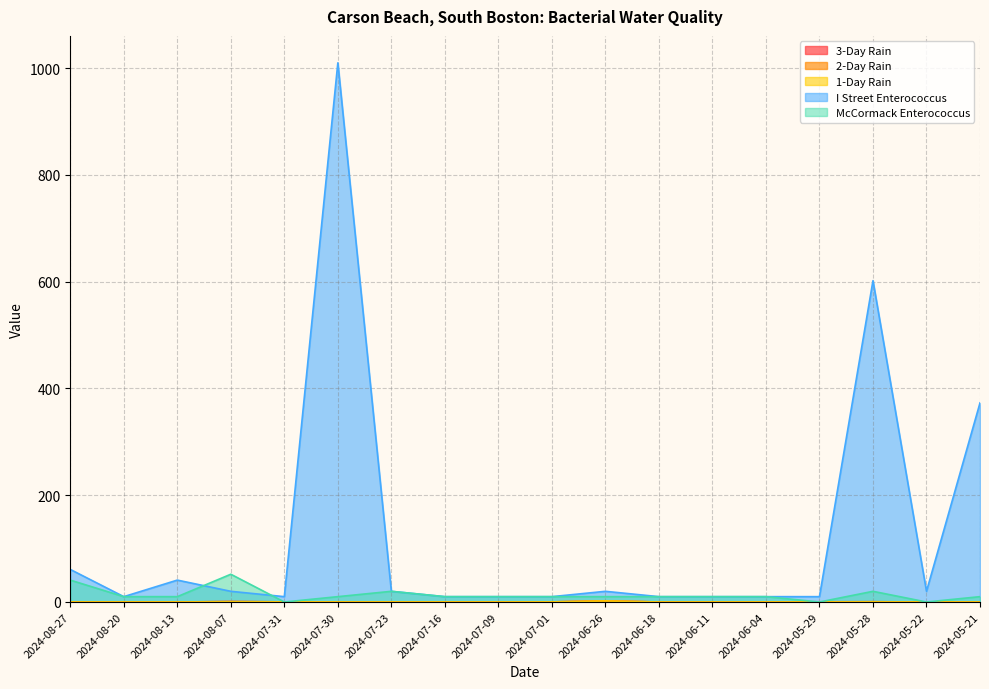

Which series ends up on top after the final intersection of 3-Day Rain and McCormack Enterococcus?

McCormack Enterococcus